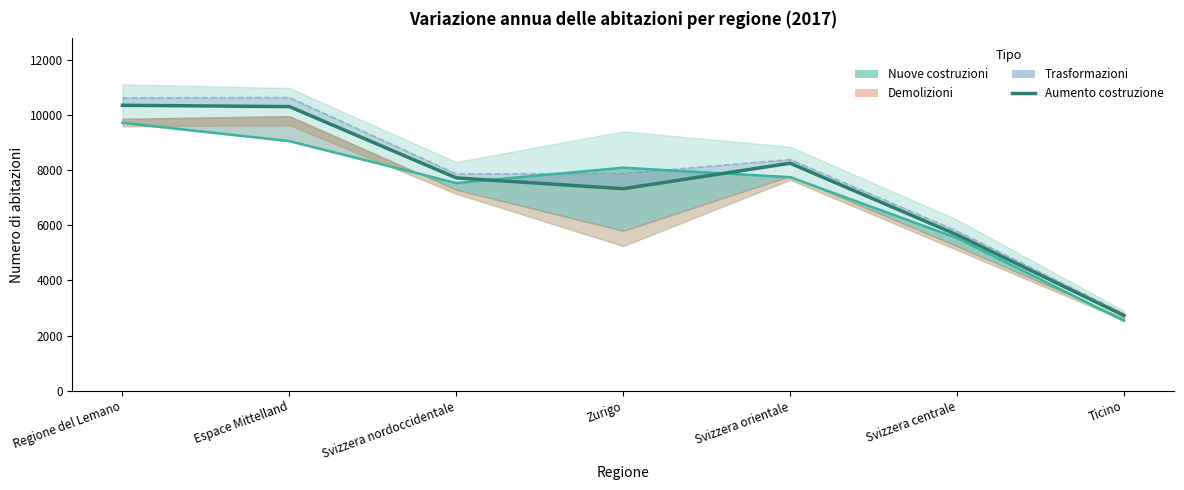

What is the label of the 5th point from the left?

Svizzera orientale